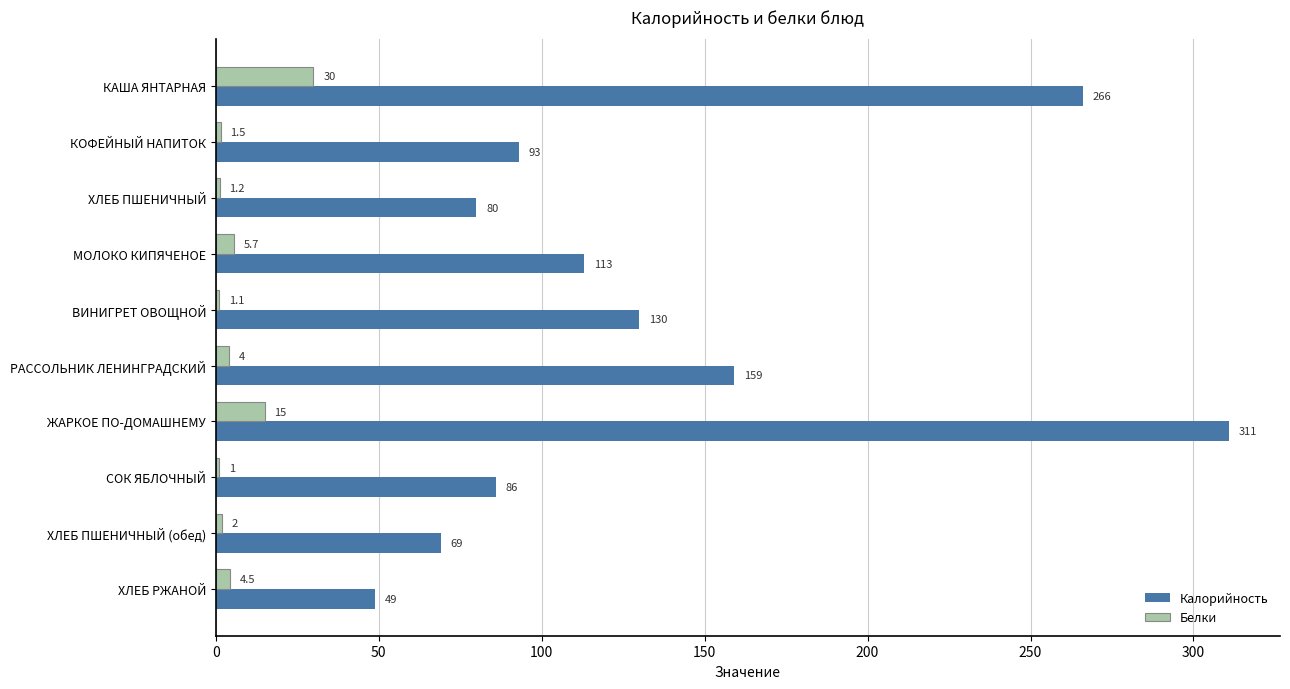

Which series has the largest total across all categories?

Калорийность